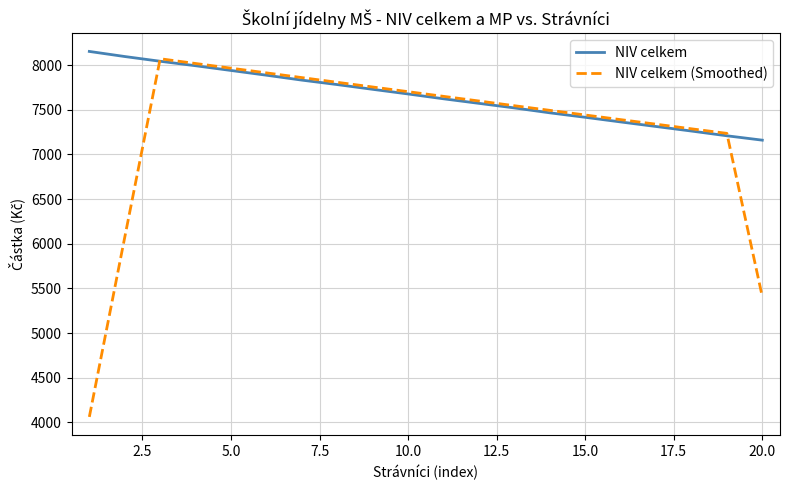

Which series has the widest spread of values?

NIV celkem (Smoothed)